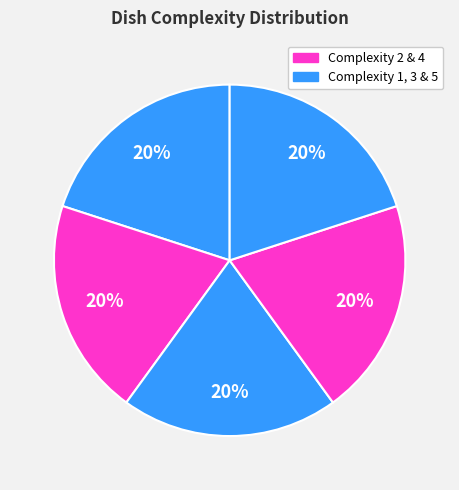

How many segments does this pie chart have?

5